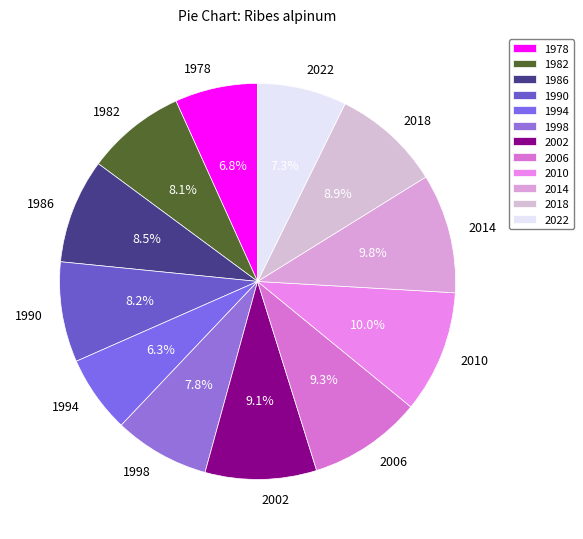

To the nearest percent, what percentage of the pie is 2010?

10%